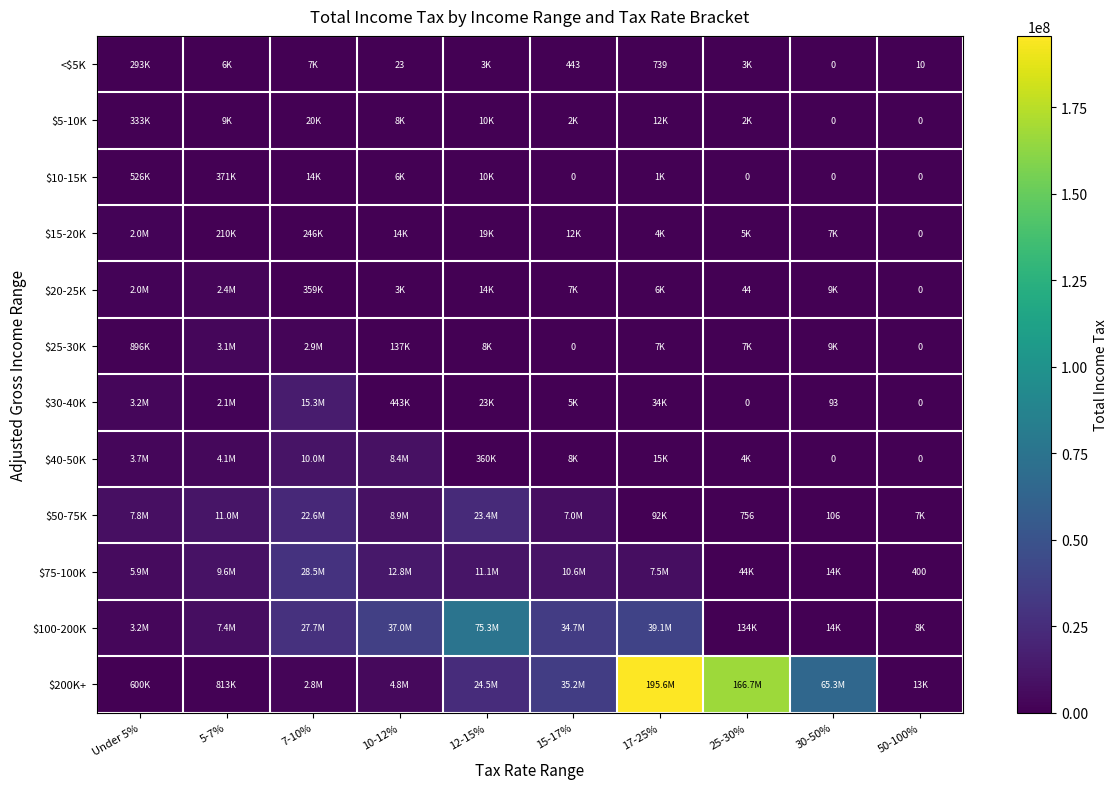

What is the difference between the maximum and minimum values in the $200K+ series?

195577245